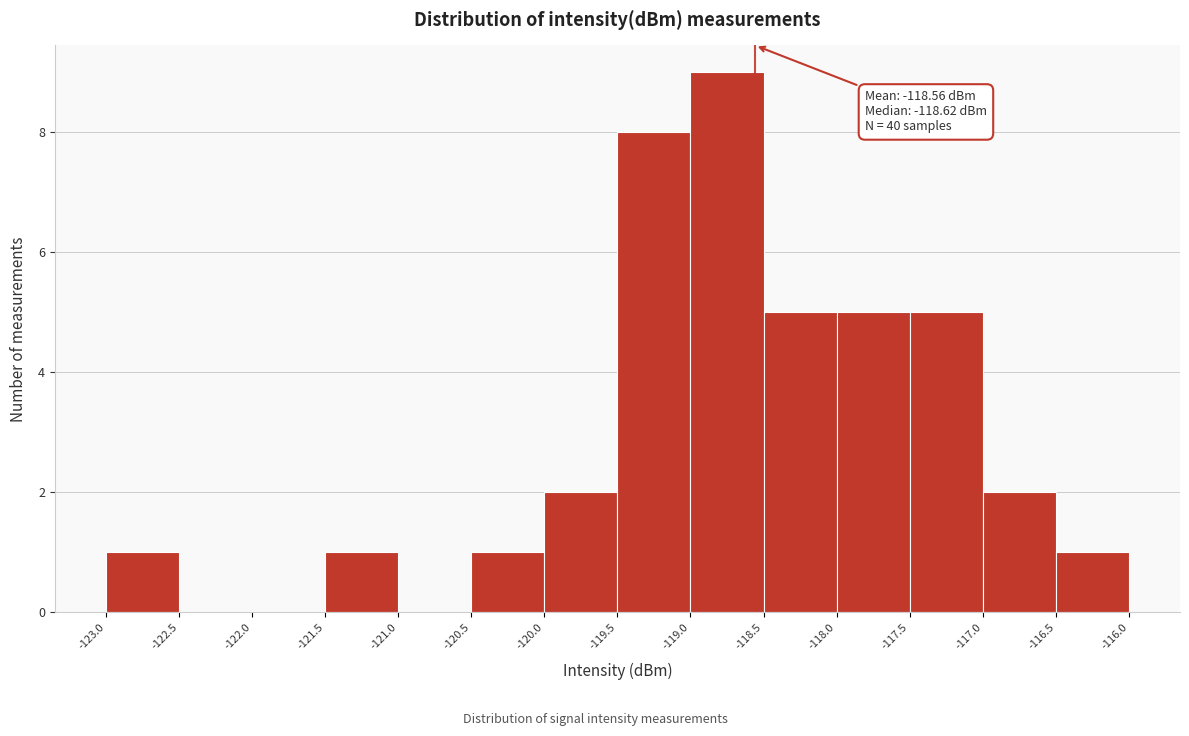

Which range on the x-axis has the tallest bar?

-119.0 to -118.5